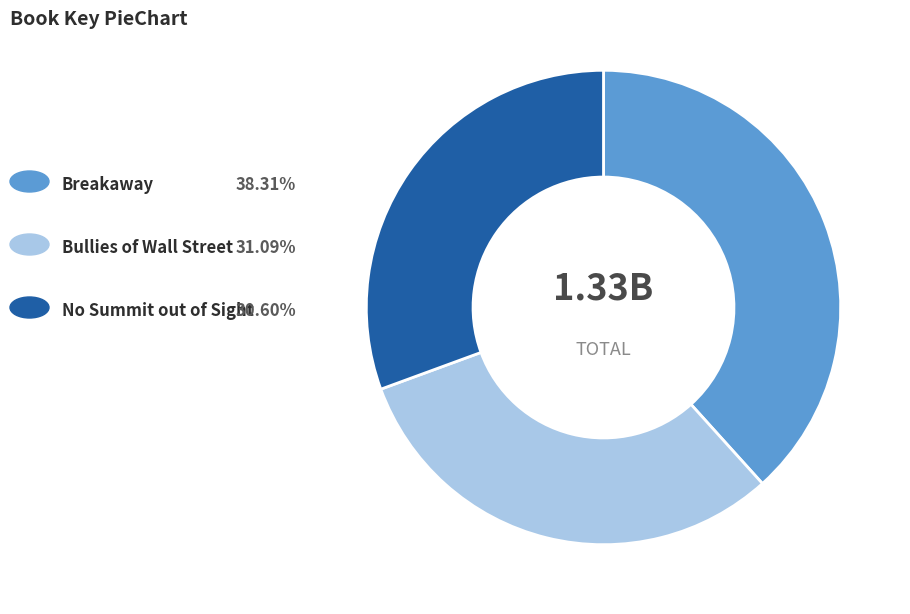

Does any single category account for the majority?

No